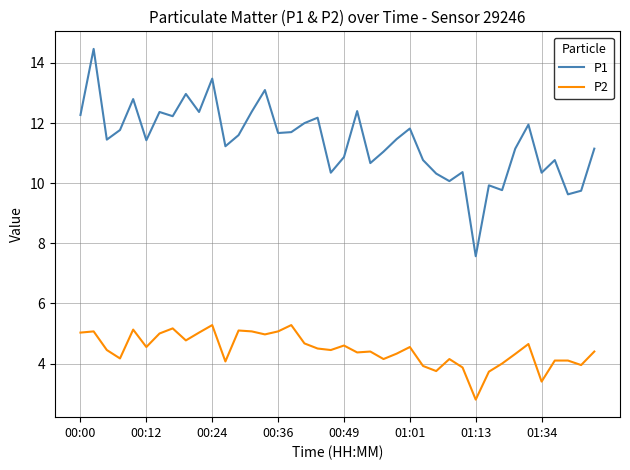

What is the difference between the maximum and second lowest values in the P2 series?

1.9